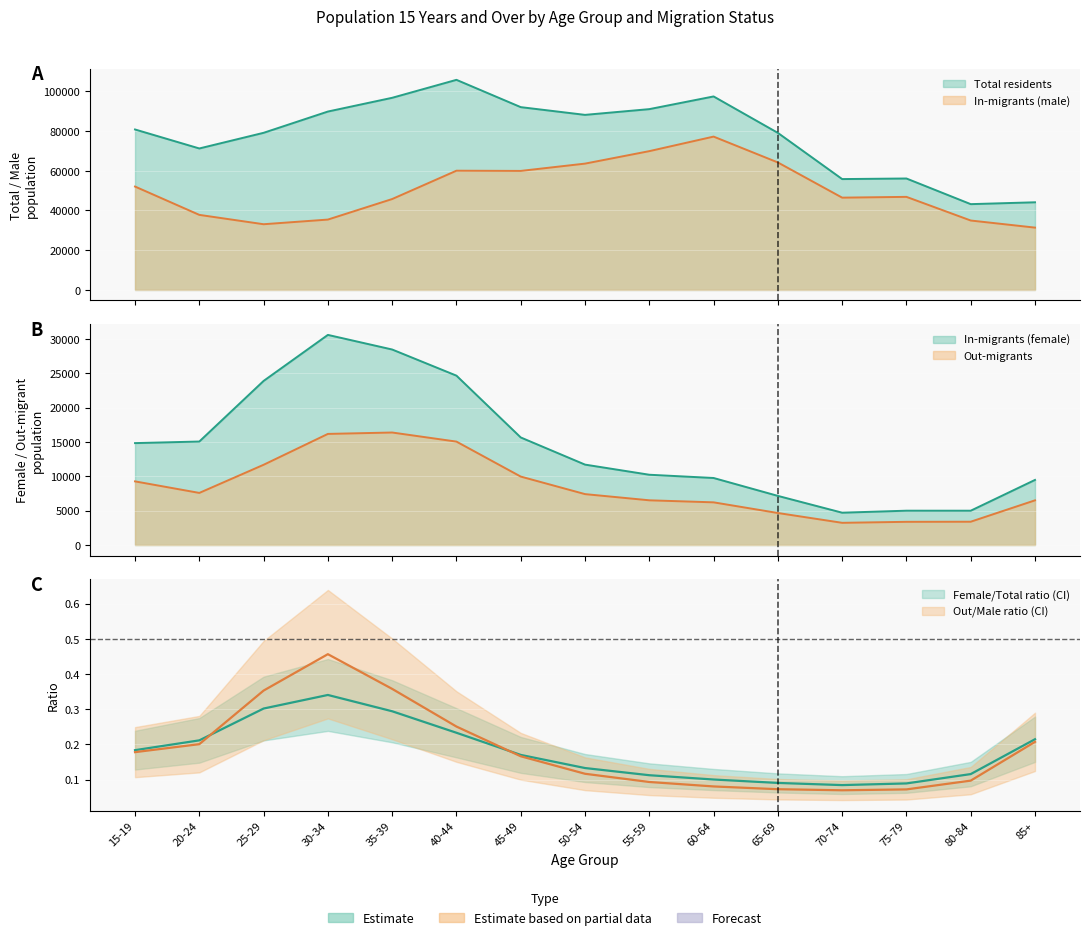

Is it true that In-migrants (female) equals 4919 at 55-59?

False